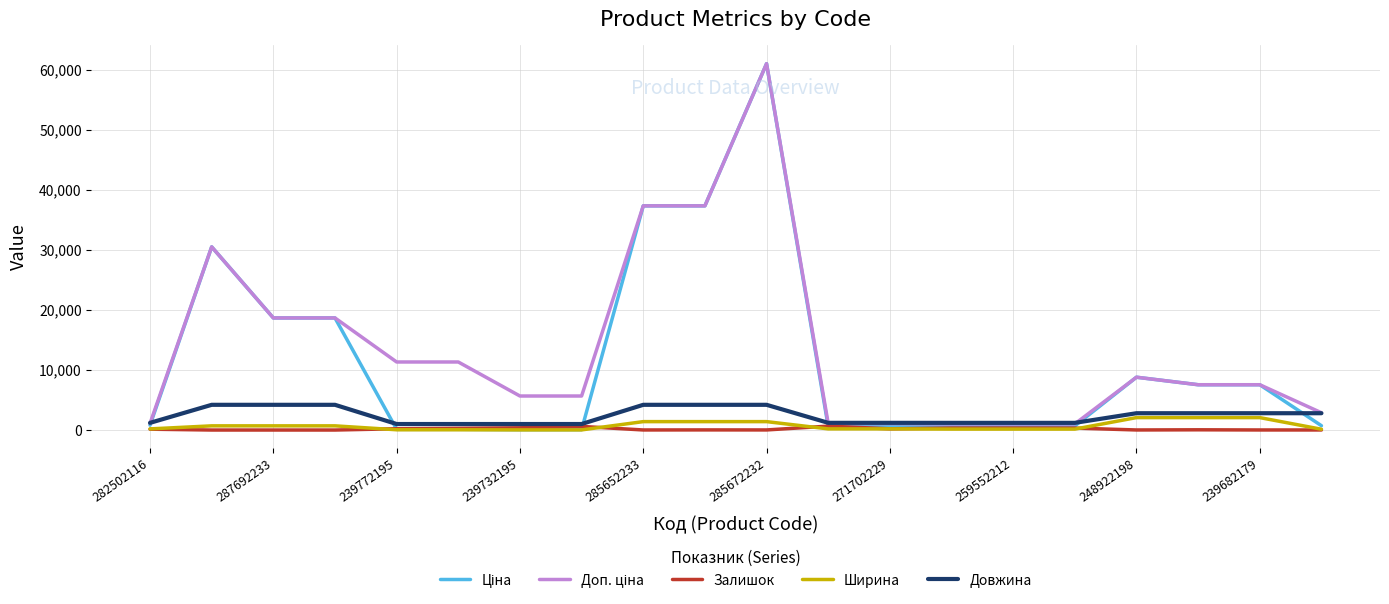

True or false: Ширина and Довжина intersect in this chart.

False